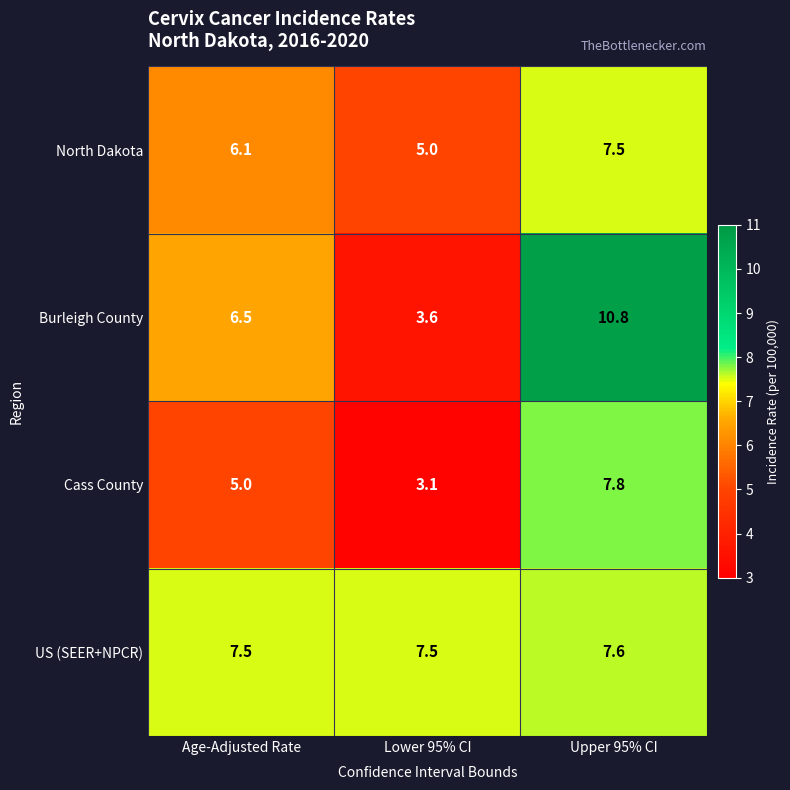

True or false: Burleigh County has a value of 6.1 at Lower 95% CI.

False